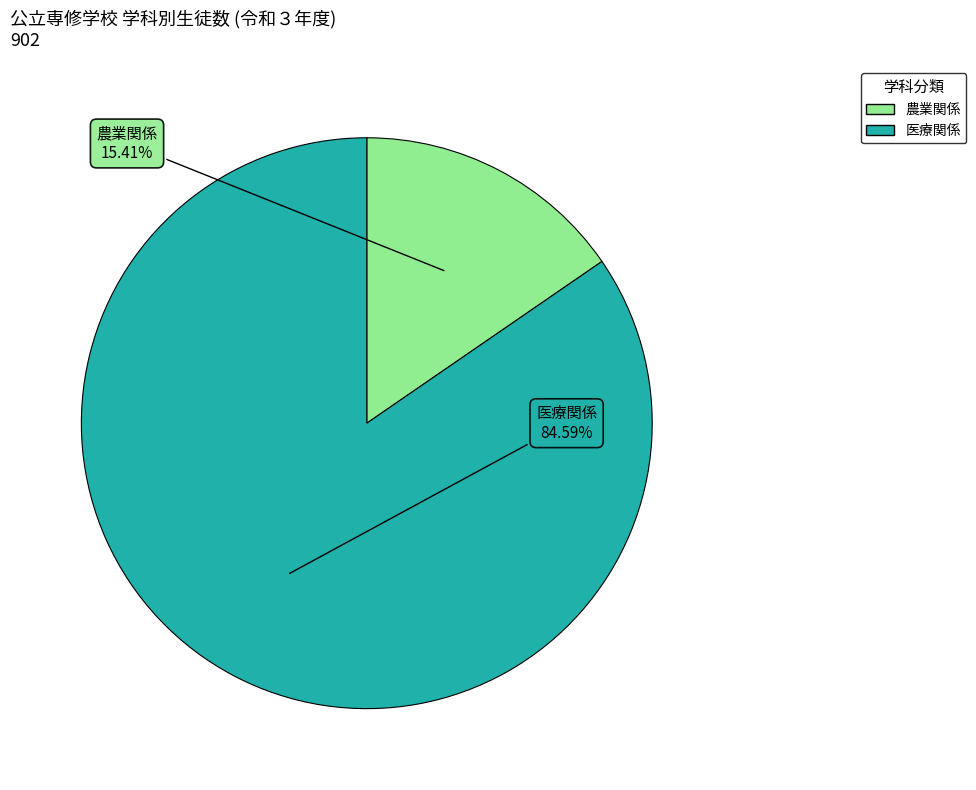

Is there any slice that represents more than half of the pie?

Yes